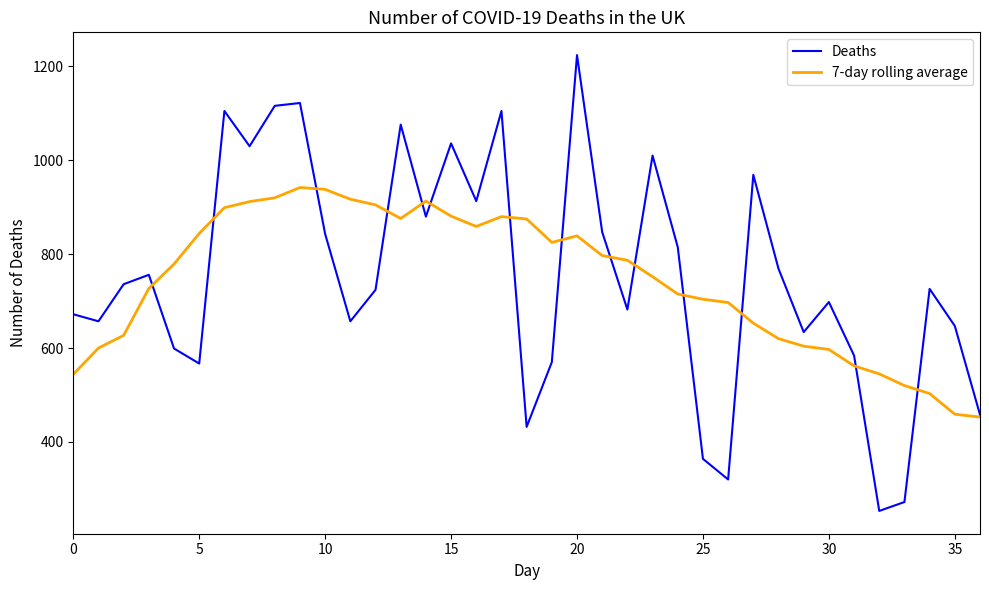

Which series has the widest spread of values?

Deaths